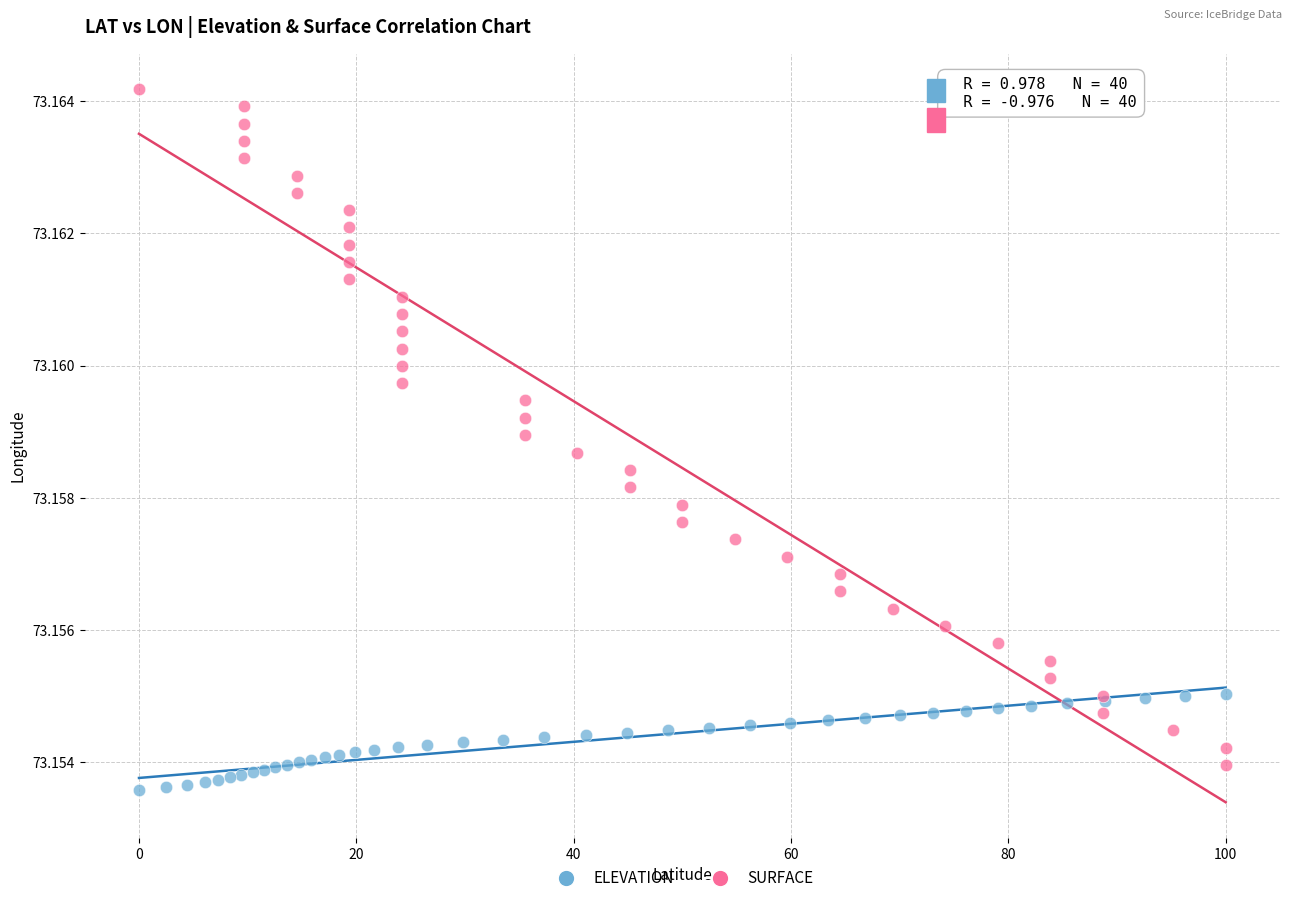

Which series has the largest Y range (max minus min)?

SURFACE